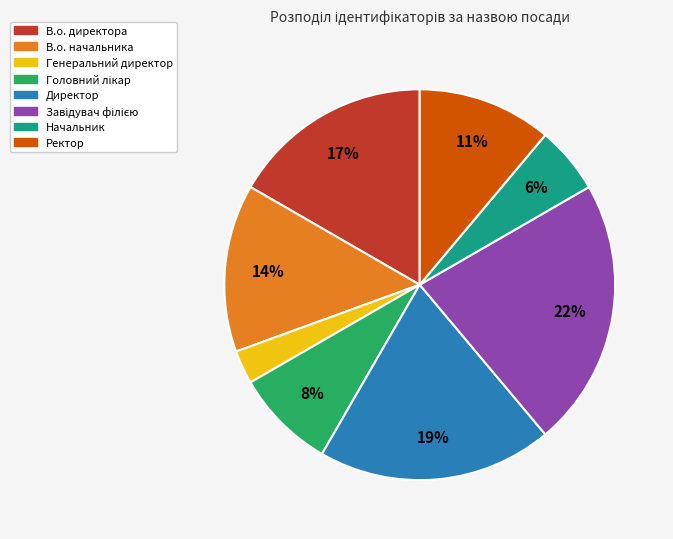

What is the smallest slice in the pie chart?

Генеральний директор